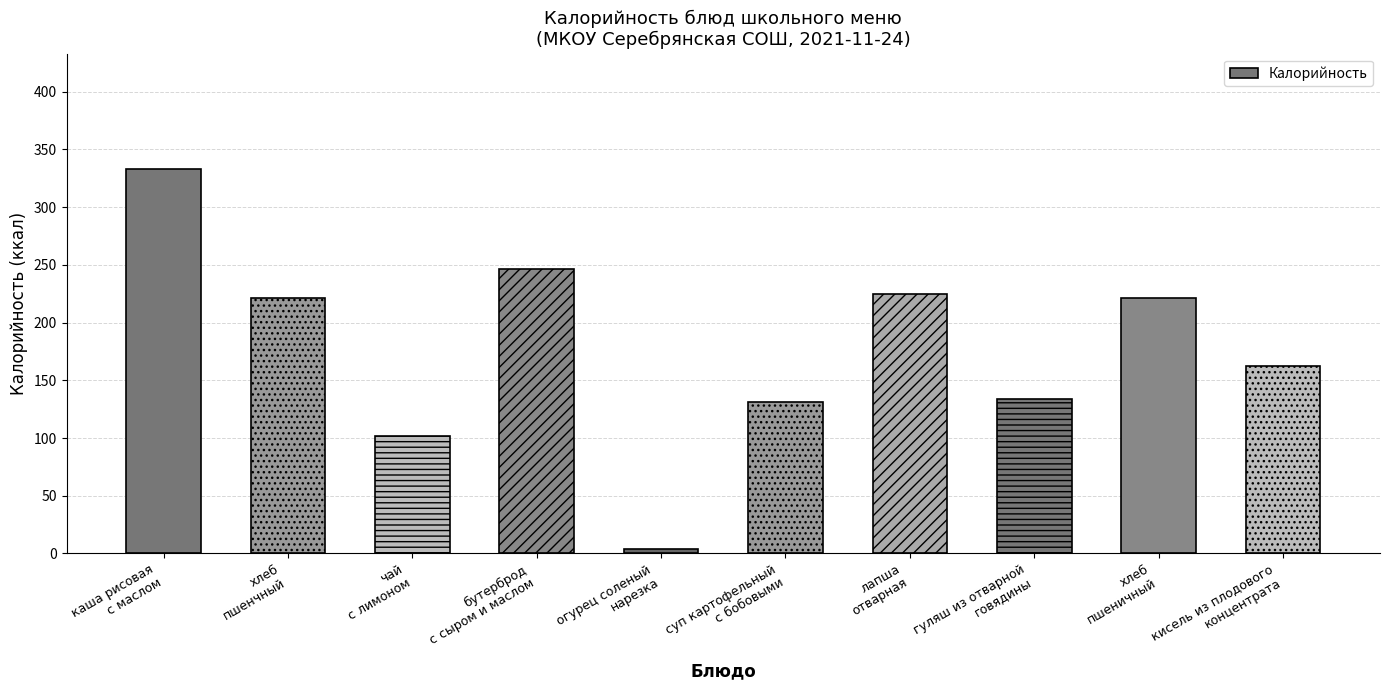

What is the difference between the values at гуляш из отварной
говядины and каша рисовая
с маслом?

199.0